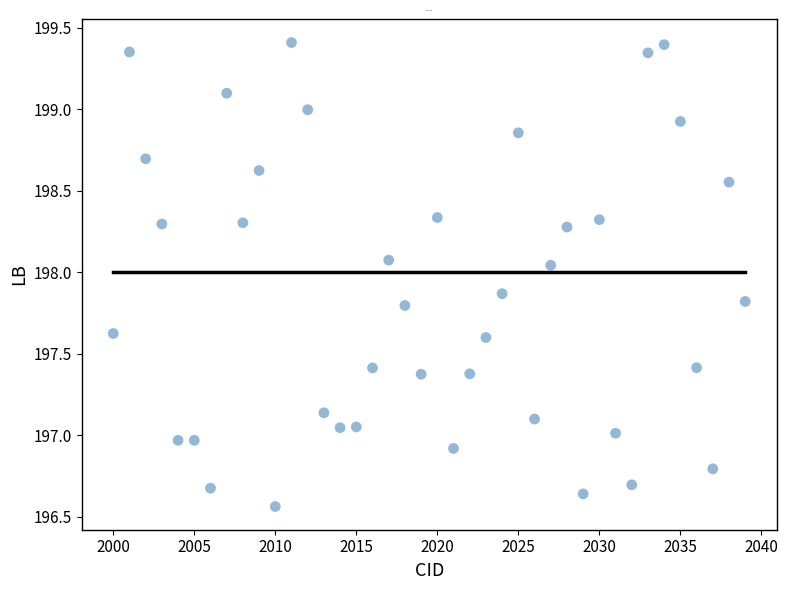

What is the range of Y values (max minus min)?

2.8